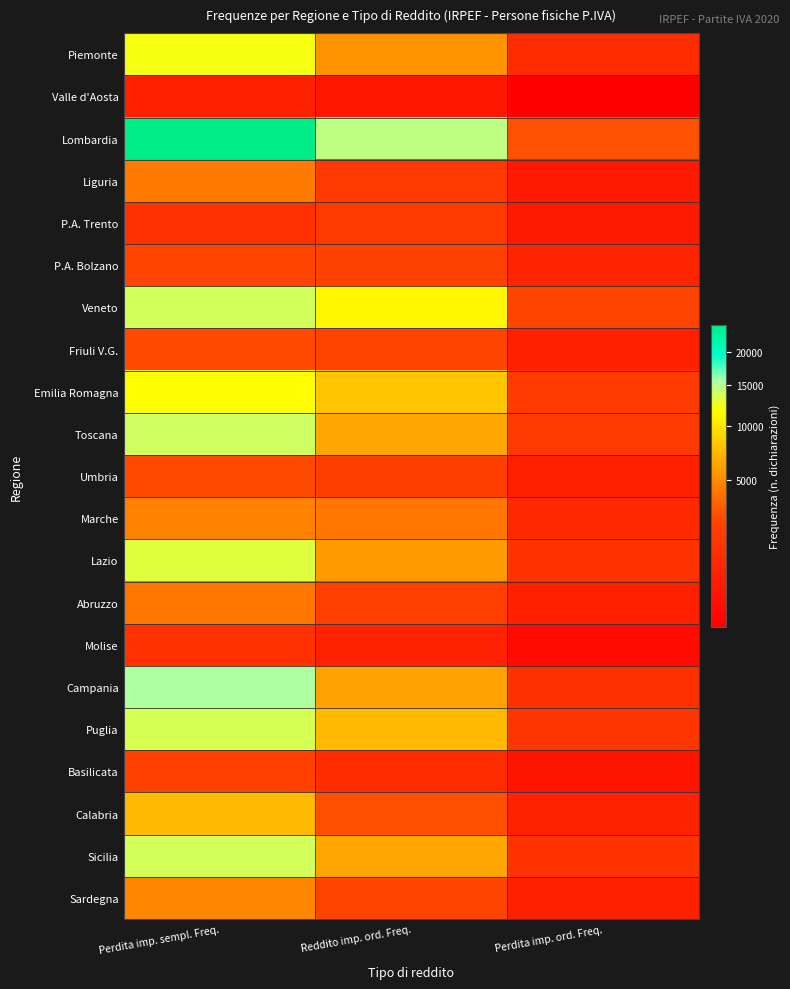

What is the total value across all series at Reddito imp. ord. Freq.?

95147